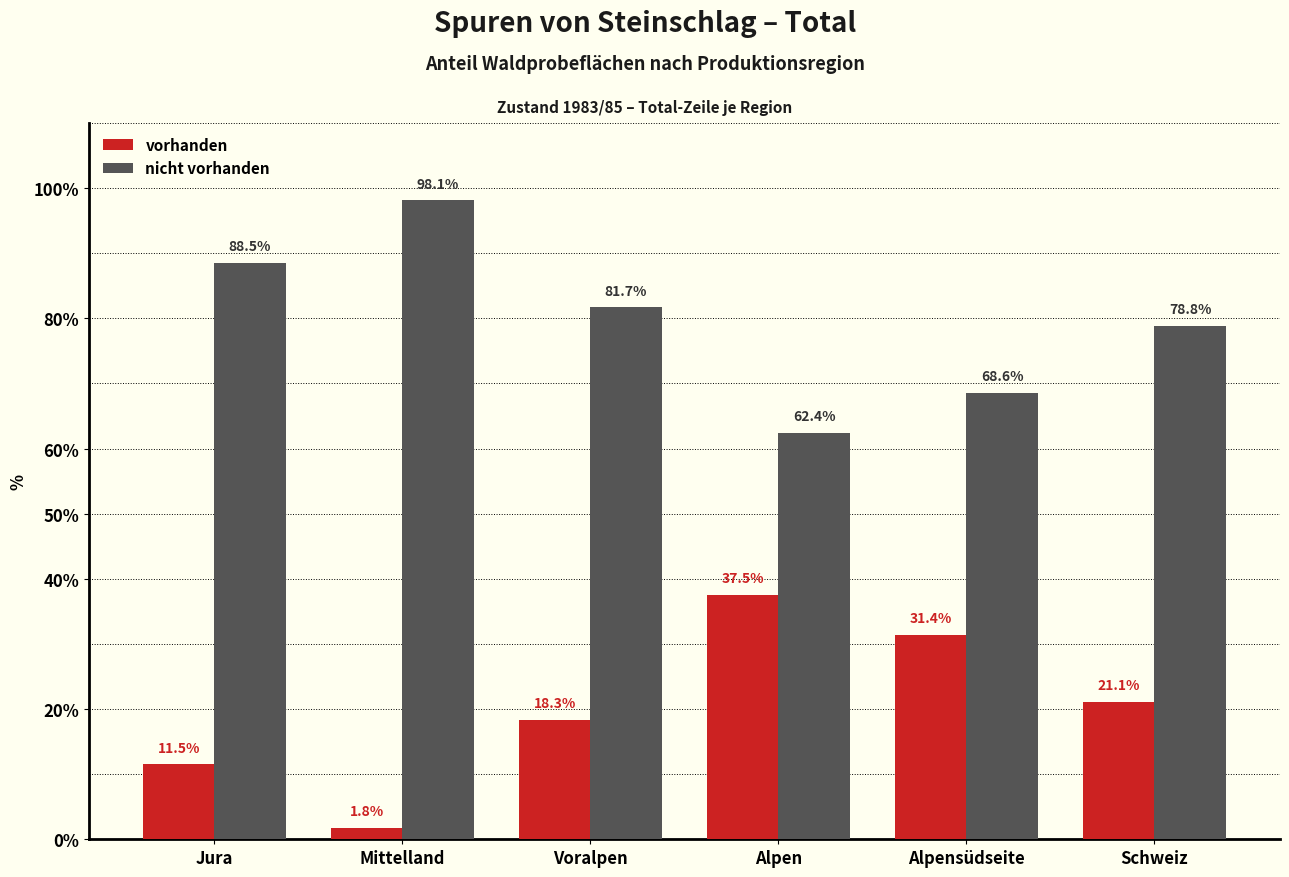

What is the spread (max minus min) of values at Mittelland?

96.3